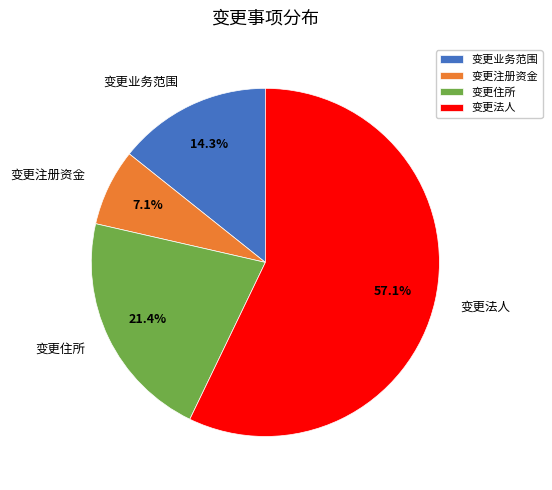

What percentage is NOT represented by 变更业务范围?

85.7%